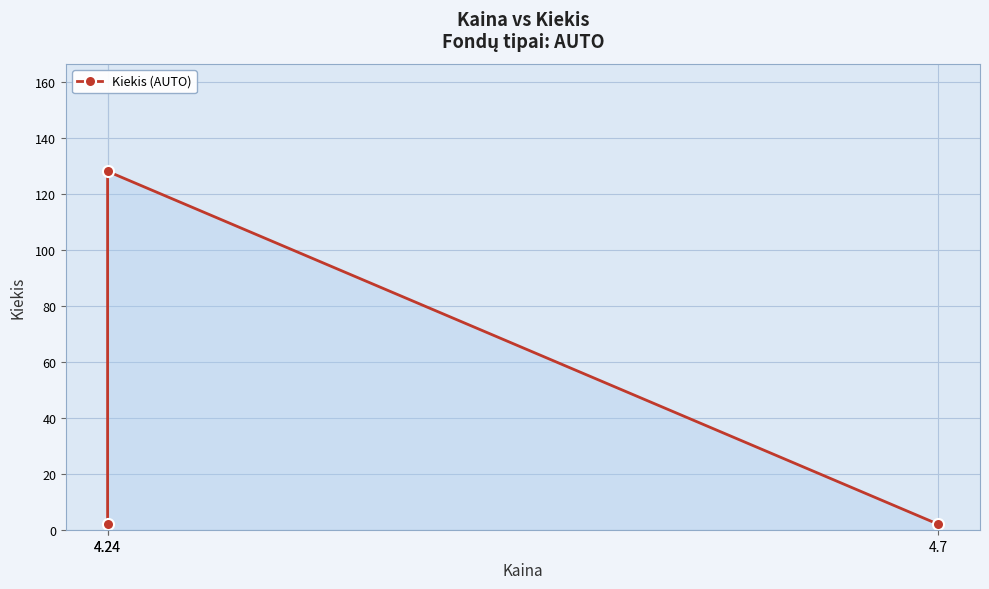

Which has a higher value, 4.7 or 4.24?

4.7